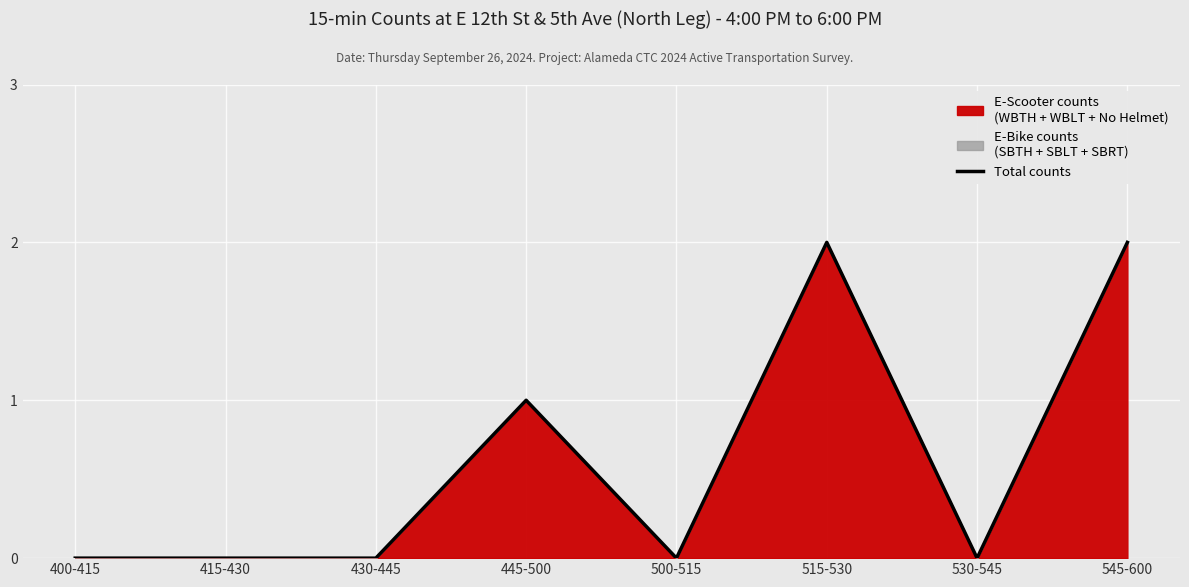

Reading right to left, extract all data points from this chart.

545-600=2	530-545=0	515-530=2	500-515=0	445-500=1	430-445=0	415-430=0	400-415=0